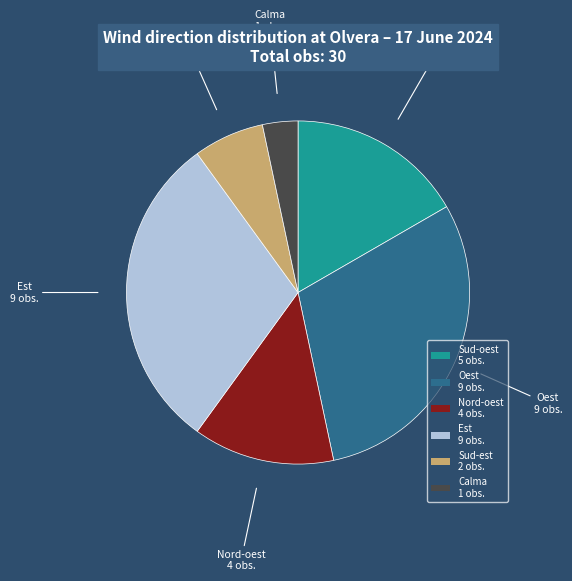

The Sud-est 2 obs. slice represents 21% of the pie. True or false?

False